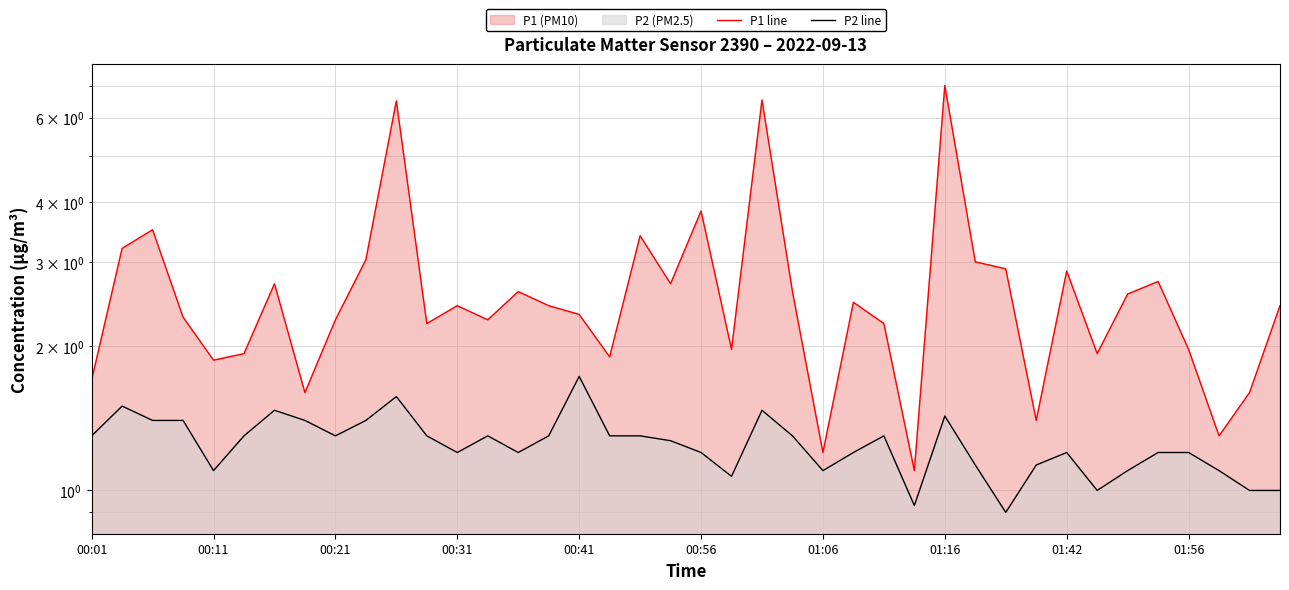

What is the average value of the P1 line series?

2.7